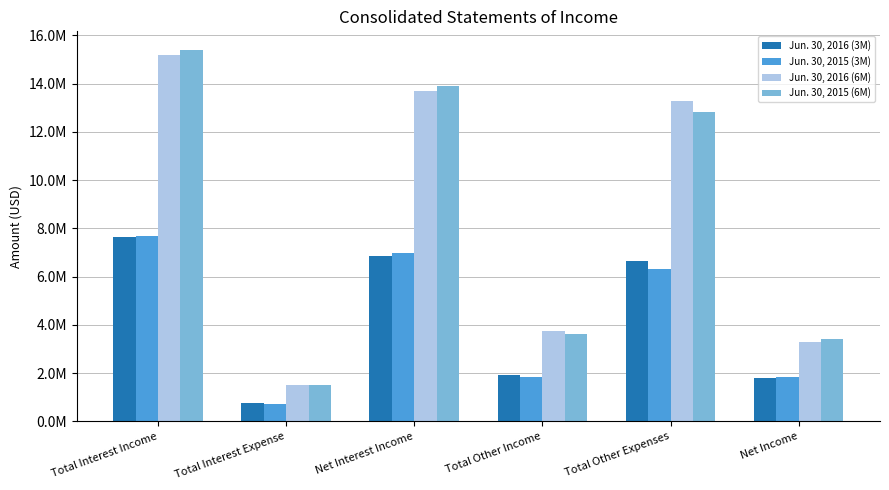

What is the label of the 5th bar from the right?

Total Interest Expense